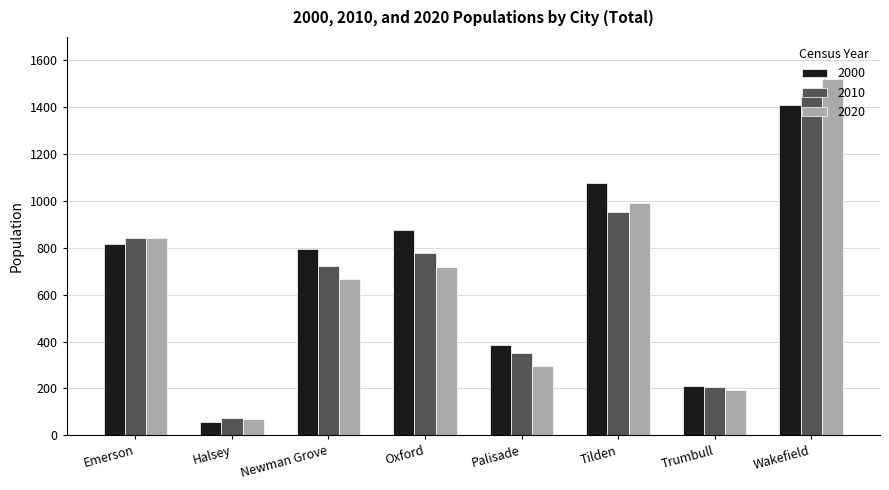

Are the bars horizontal?

No